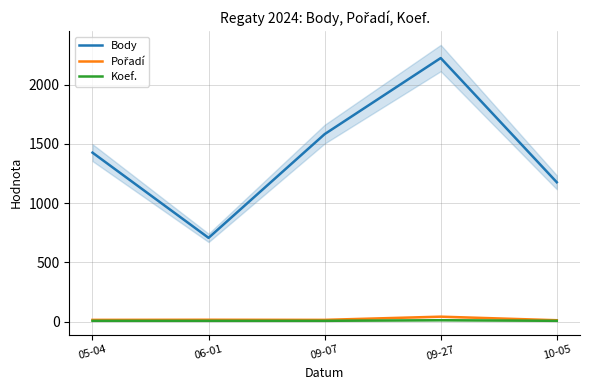

Rank the series at 05-04 from highest to lowest value.

Body, Pořadí, Koef.